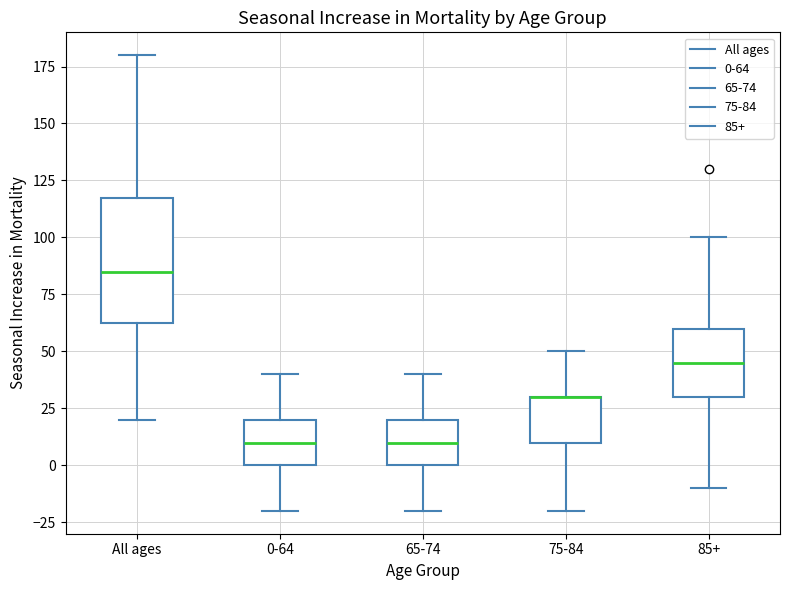

Reading left to right, read every box against the y-axis: the position of its median line, the range the box covers, and the ends of its whiskers. The values are not printed on the chart, so give them approximately, as read against the axis.

All ages: median 85, box 65 to 120, whiskers 20 to 180
0-64: median 10, box 0 to 20, whiskers -20 to 40
65-74: median 10, box 0 to 20, whiskers -20 to 40
75-84: median 30 (drawn on the box's upper edge), box 10 to 30, whiskers -20 to 50
85+: median 45, box 30 to 60, whiskers -10 to 100